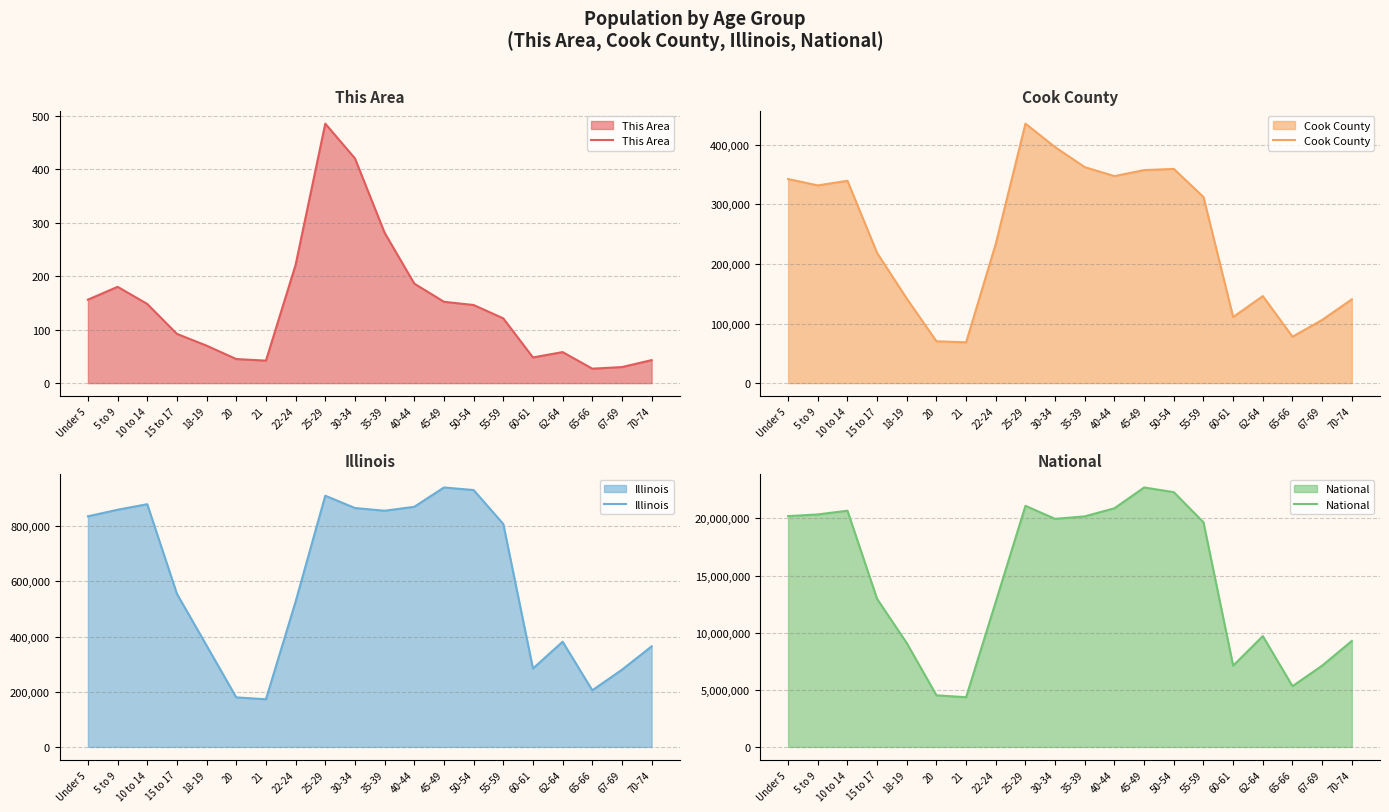

What is the difference between the maximum and minimum values in the Illinois series?

767299